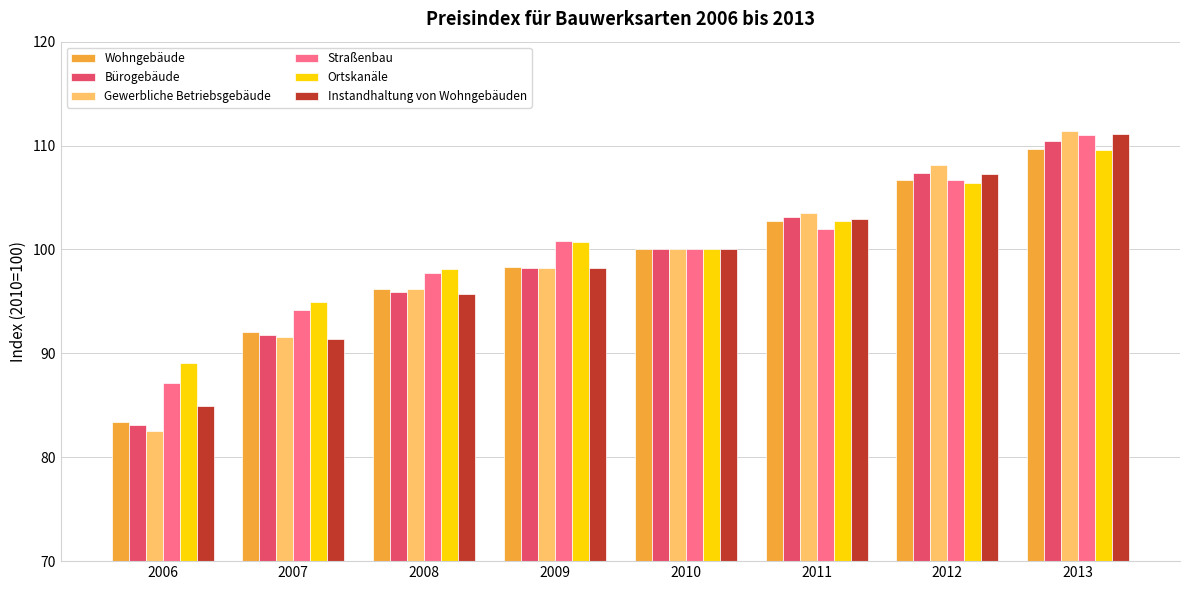

At which category is the sum across all series the highest?

2013